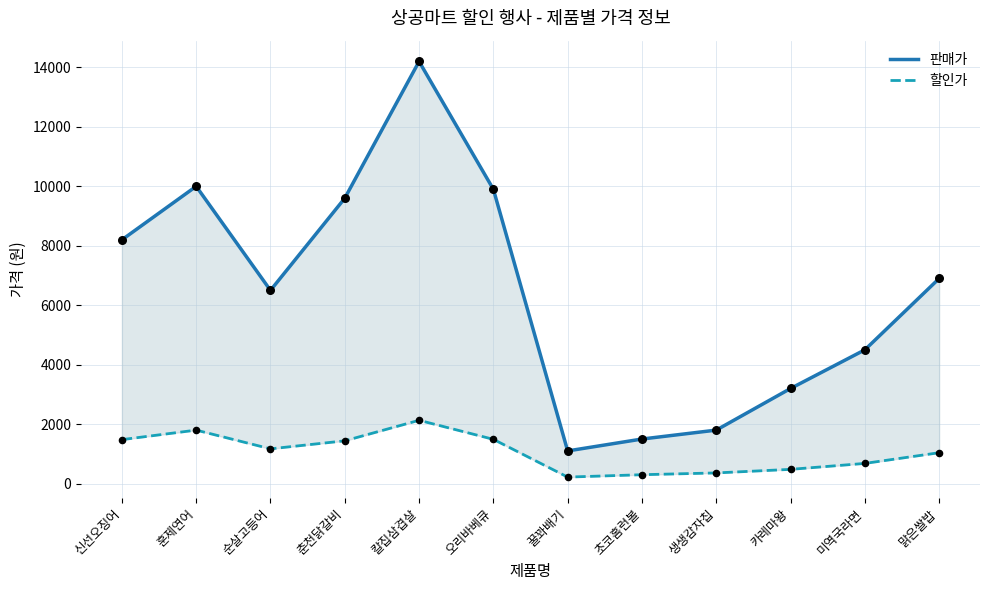

Which series has the largest total across all categories?

판매가